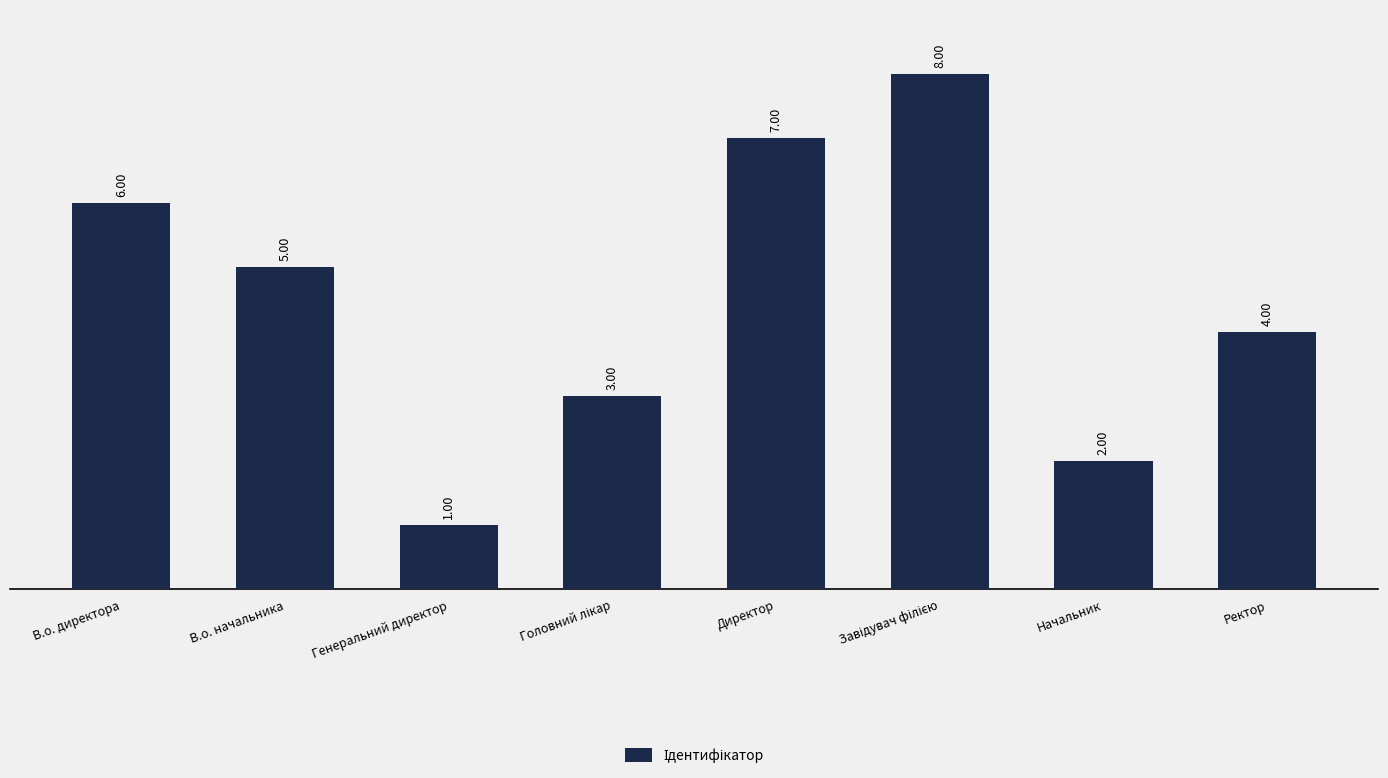

What is the sum of all values?

36